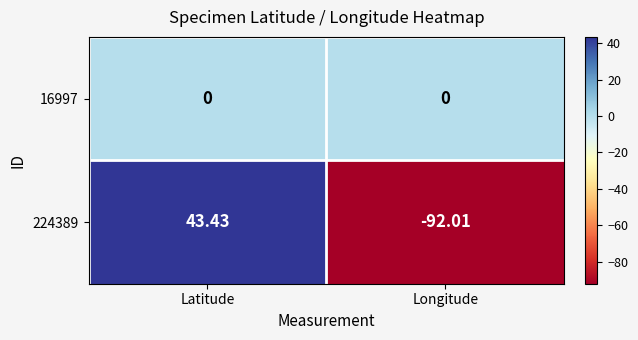

Is the value of 16997 at Longitude greater than the value of 224389 at Longitude?

Yes